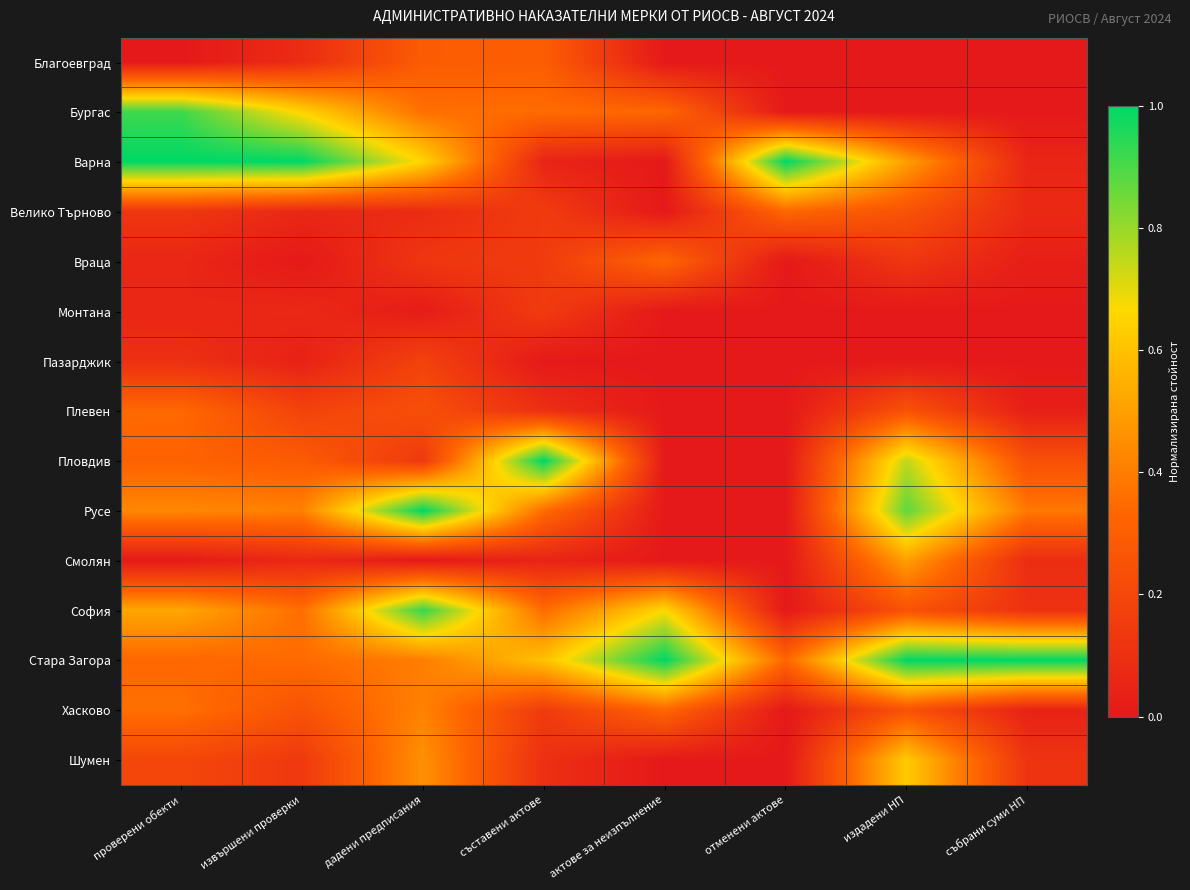

Rank the series at актове за неизпълнение from highest to lowest value.

Стара Загора, София, Бургас, Враца, Хасково, Благоевград, Варна, Велико Търново, Монтана, Пазарджик, Плевен, Пловдив, Русе, Смолян, Шумен